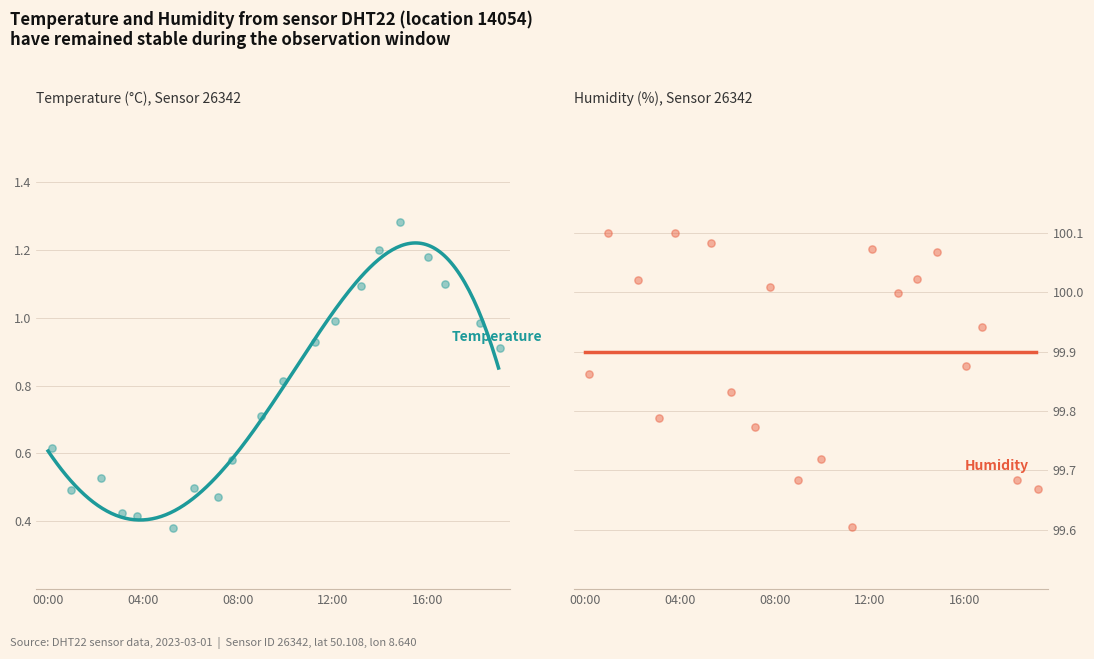

Approximately how many times larger is the value at 13:00 compared to 14:00?

0.9